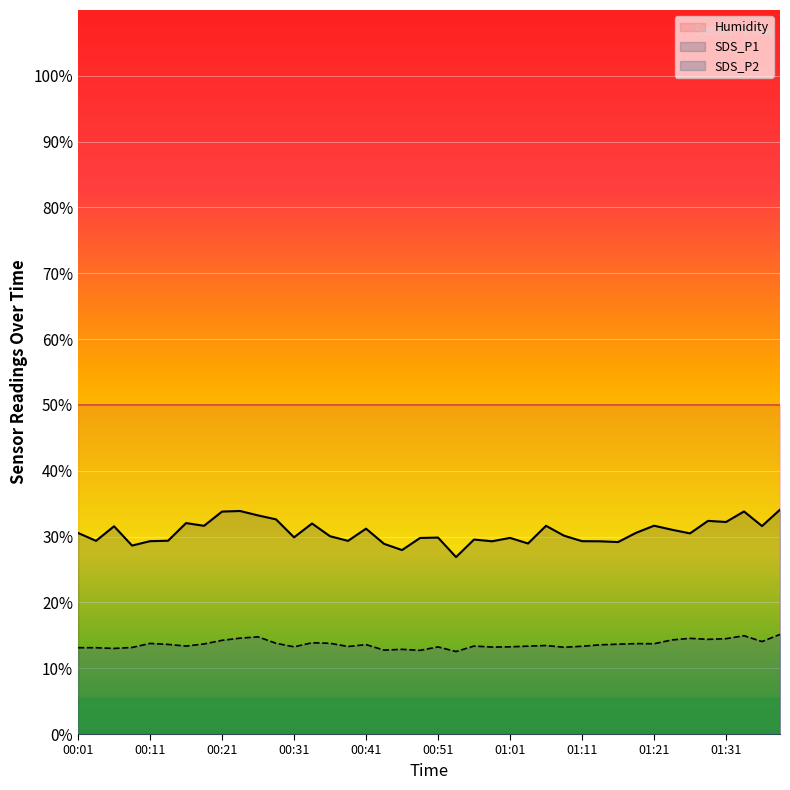

What position from the right is 00:36?

26